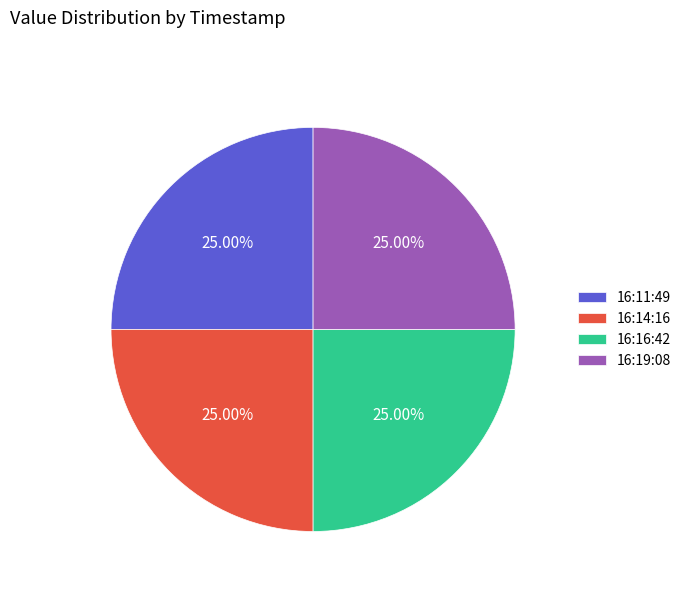

Is there a majority slice in this chart?

No